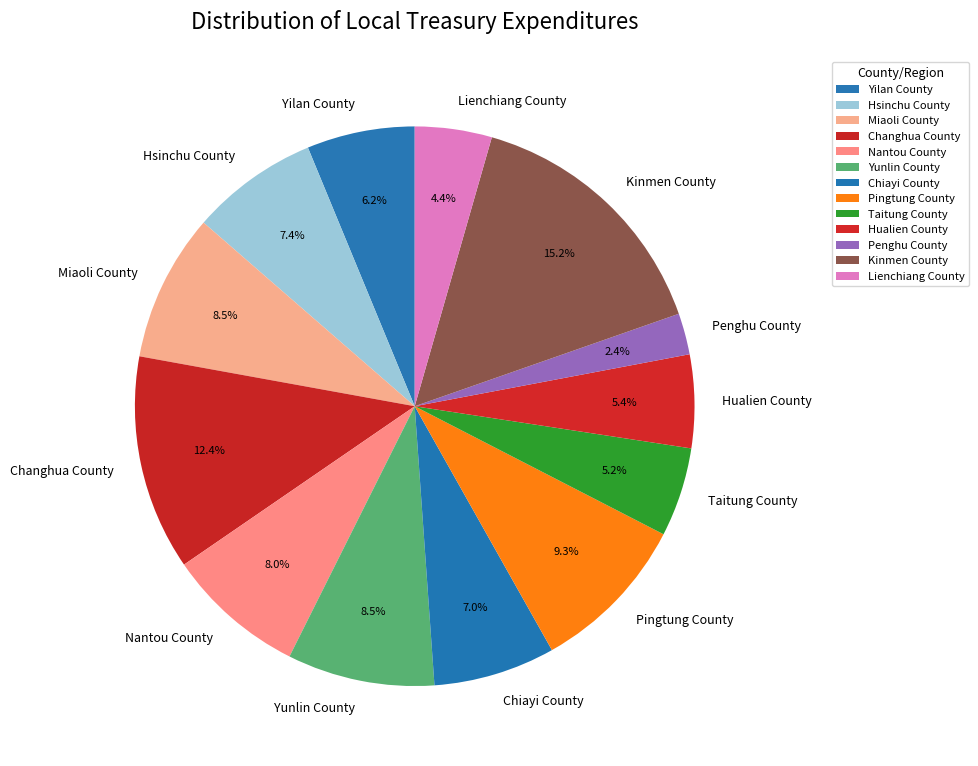

Which category has the biggest portion of the pie?

Kinmen County